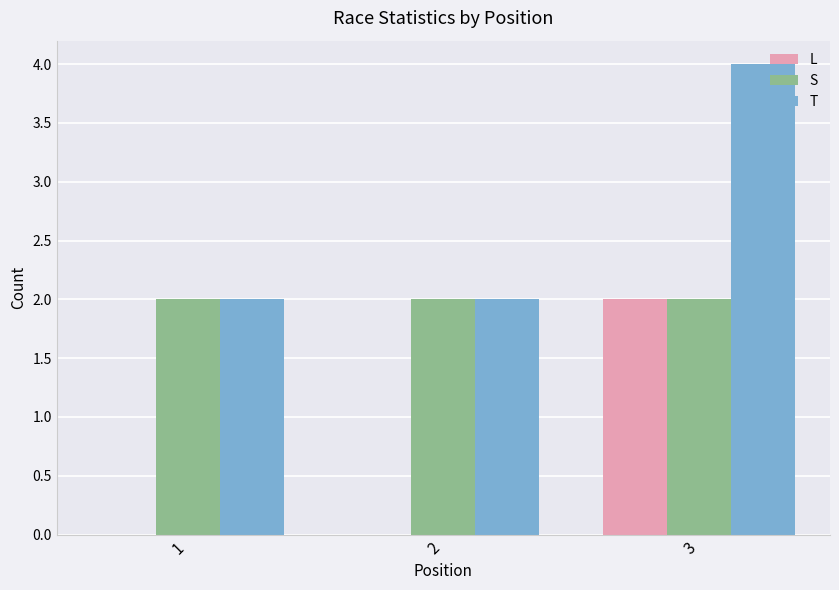

Reading left to right, extract all data points from this chart.

L: 0	0	2
S: 2	2	2
T: 2	2	4